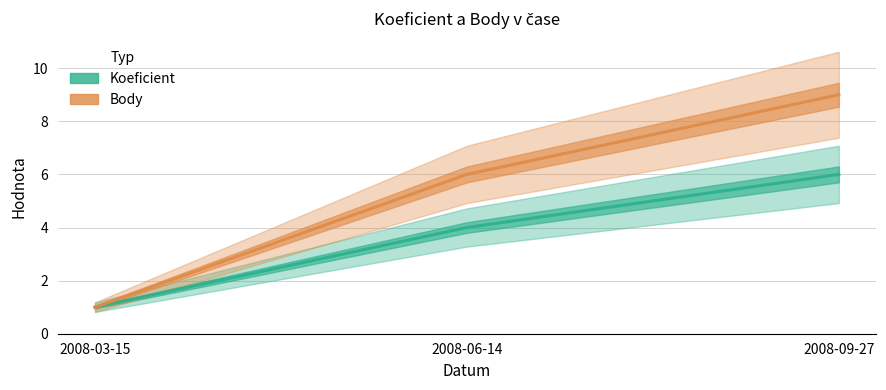

What is the label of the 1st point from the left?

2008-03-15